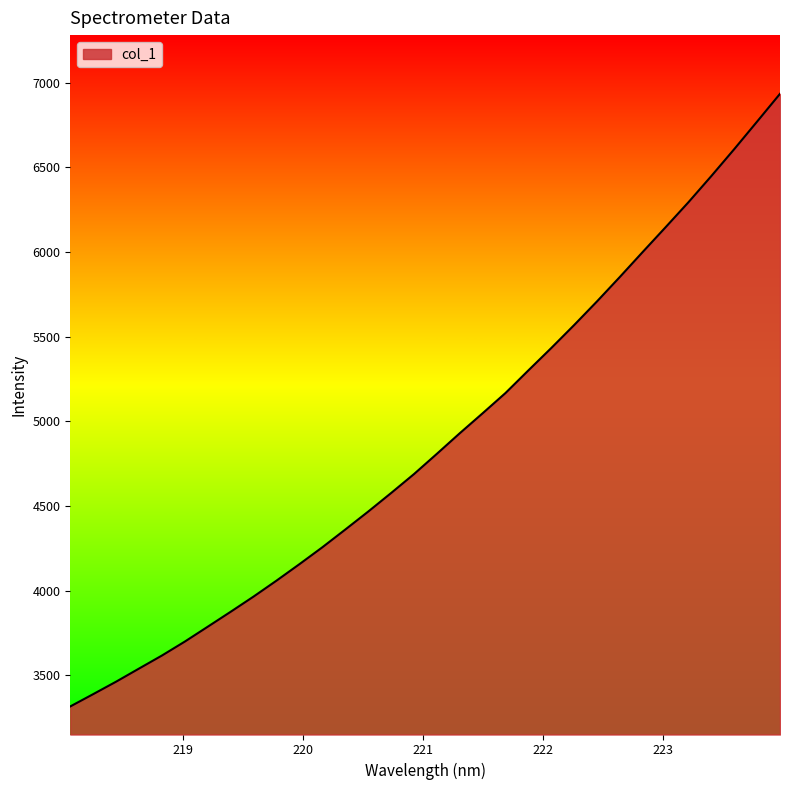

What is the smallest value displayed?

3315.8